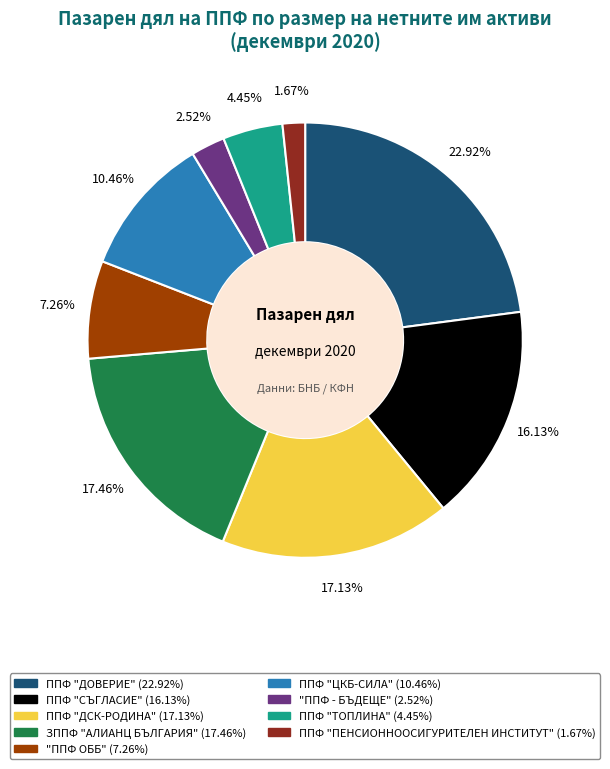

Approximately how many times larger is the value at ППФ "ДСК-РОДИНА" compared to ППФ "ДОВЕРИЕ"?

0.7